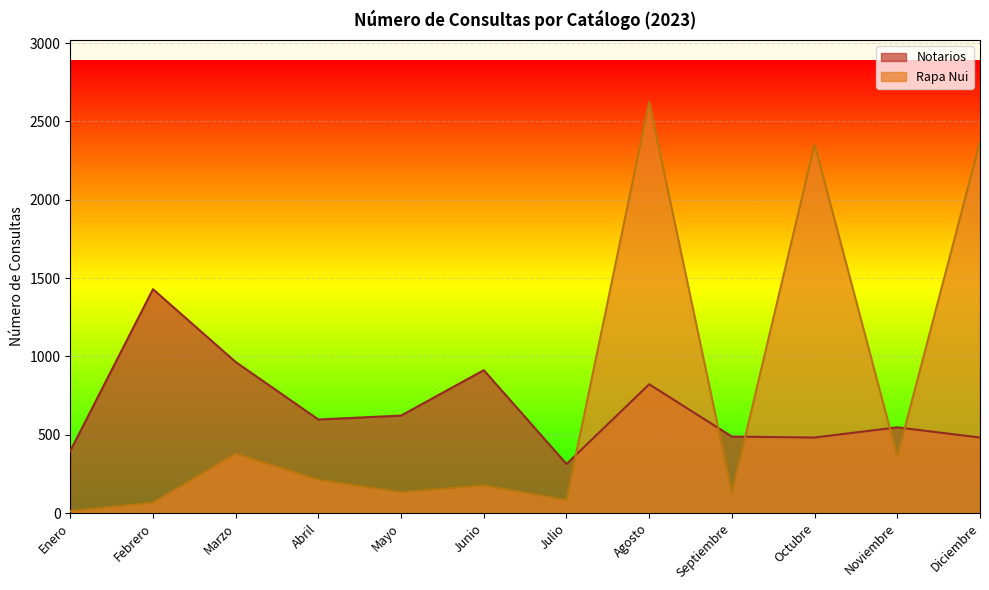

Rank the categories by Rapa Nui value from lowest to highest.

Enero, Febrero, Julio, Septiembre, Mayo, Junio, Abril, Noviembre, Marzo, Octubre, Diciembre, Agosto